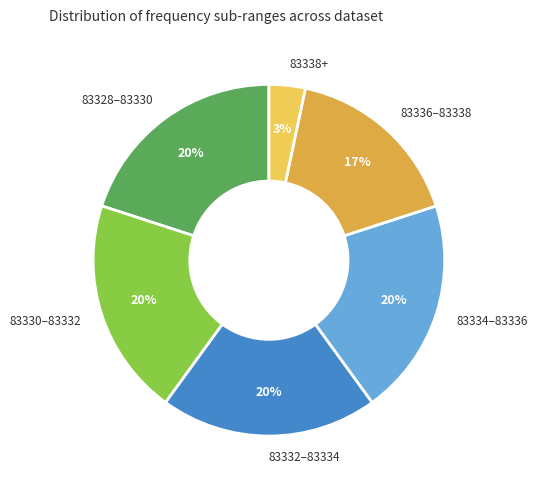

The 83330–83332 slice represents 20% of the pie. True or false?

True